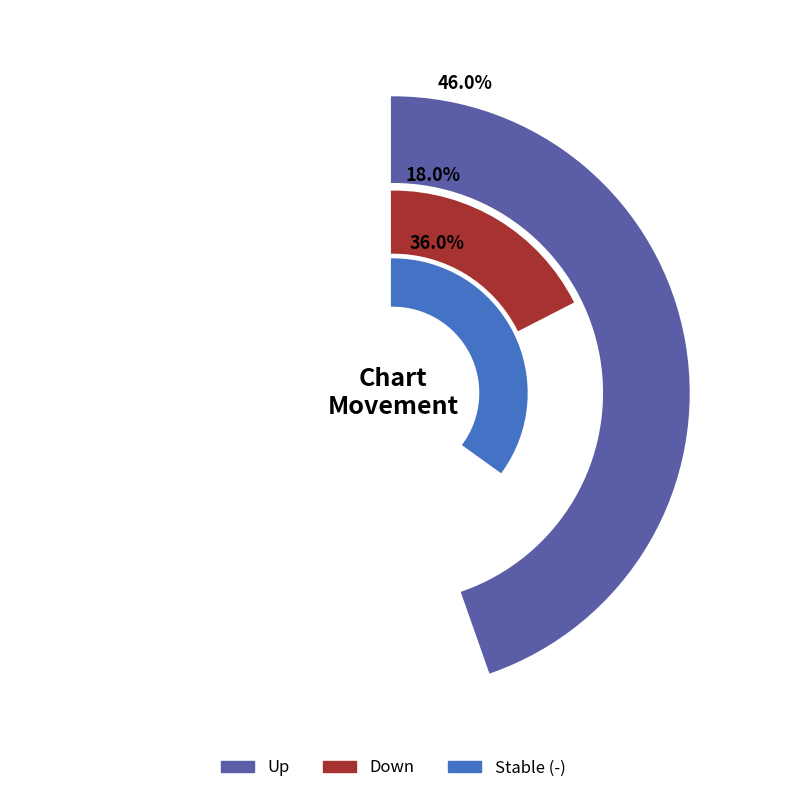

What is the total percentage of down and up?

64.0%